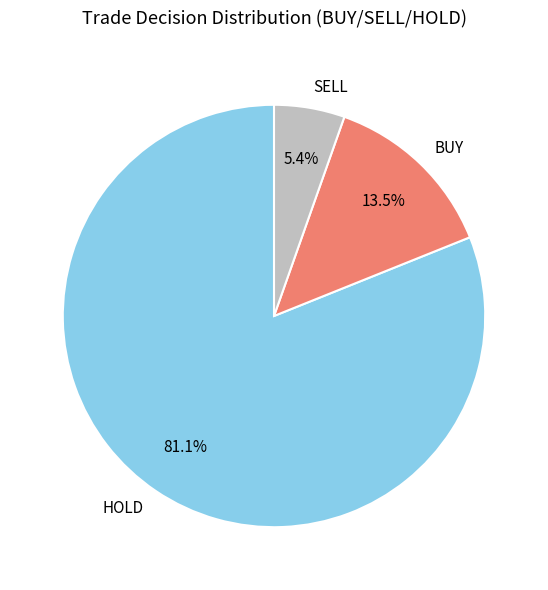

Does any single category account for the majority?

Yes